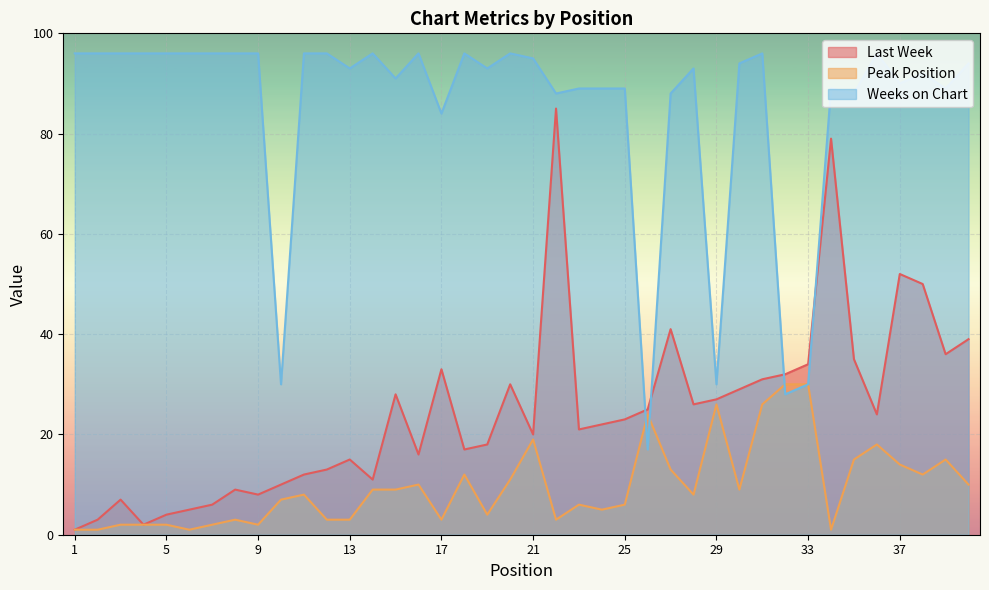

Reading left to right, list all the values displayed in this chart.

Last Week: 1=1	2=3	3=7	4=2	5=4	6=5	7=6	8=9	9=8	10=10	11=12	12=13	13=15	14=11	15=28	16=16	17=33	18=17	19=18	20=30	21=20	22=85	23=21	24=22	25=23	26=25	27=41	28=26	29=27	30=29	31=31	32=32	33=34	34=79	35=35	36=24	37=52	38=50	39=36	40=39
Peak Position: 1=1	2=1	3=2	4=2	5=2	6=1	7=2	8=3	9=2	10=7	11=8	12=3	13=3	14=9	15=9	16=10	17=3	18=12	19=4	20=11	21=19	22=3	23=6	24=5	25=6	26=24	27=13	28=8	29=26	30=9	31=26	32=30	33=30	34=1	35=15	36=18	37=14	38=12	39=15	40=10
Weeks on Chart: 1=96	2=96	3=96	4=96	5=96	6=96	7=96	8=96	9=96	10=30	11=96	12=96	13=93	14=96	15=91	16=96	17=84	18=96	19=93	20=96	21=95	22=88	23=89	24=89	25=89	26=17	27=88	28=93	29=30	30=94	31=96	32=28	33=30	34=89	35=88	36=96	37=90	38=92	39=89	40=94